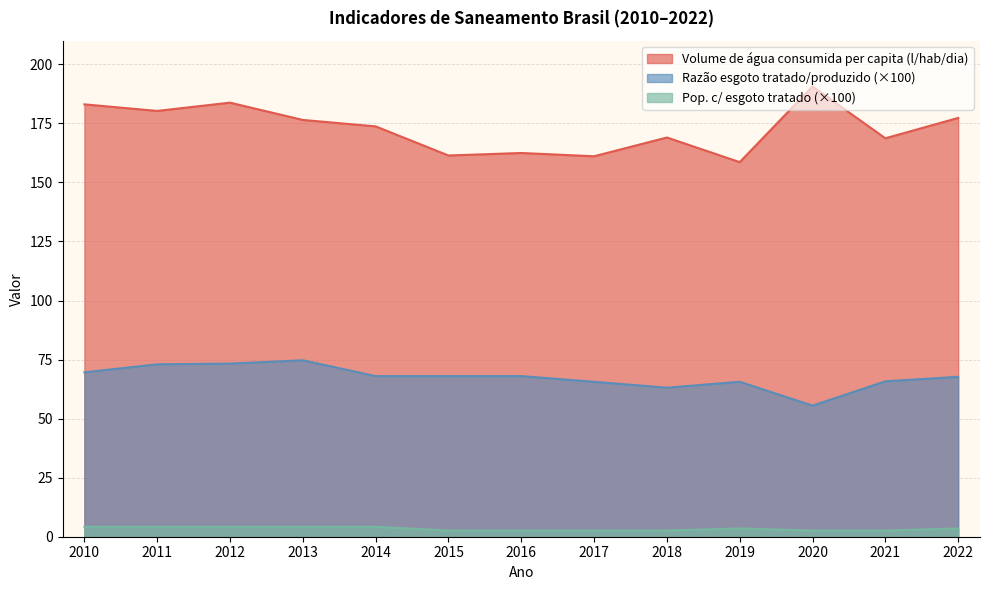

Which category has the highest value in the Parcela da população total que mora em domicílios com esgoto tratado series?

2010